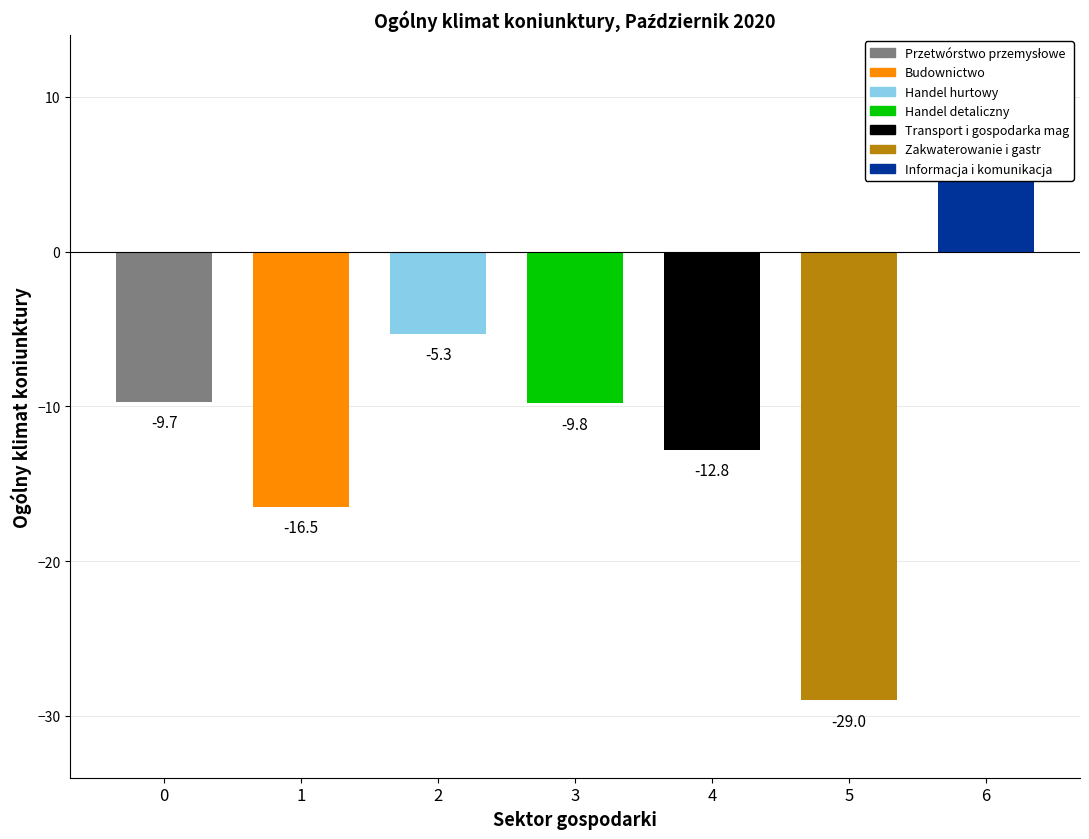

At which label is the value closest to -10?

3